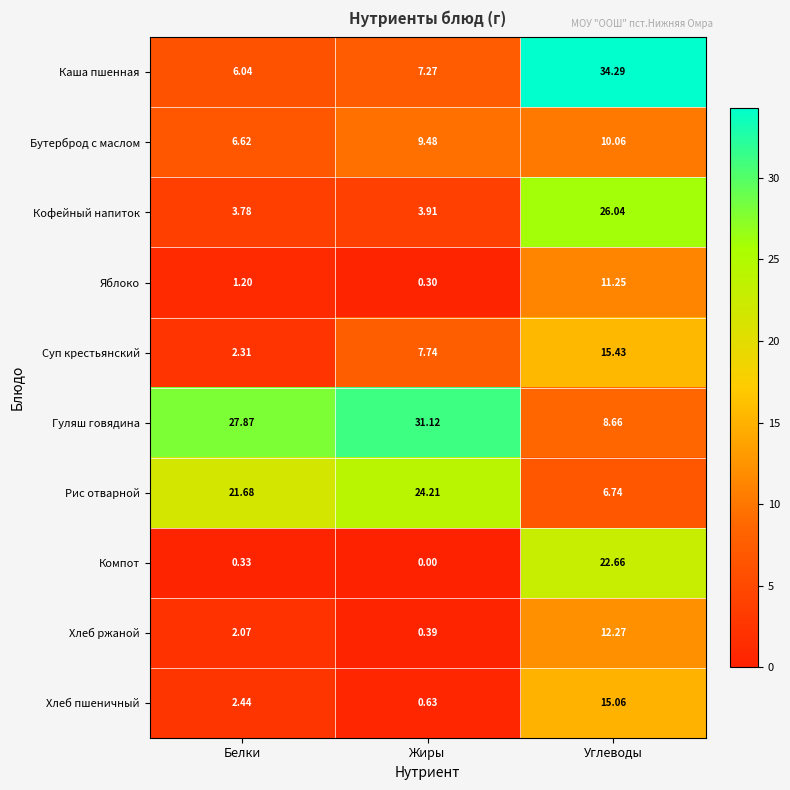

At Белки, list the series in order from largest to smallest.

Гуляш говядина, Рис отварной, Бутерброд с маслом, Каша пшенная, Кофейный напиток, Хлеб пшеничный, Суп крестьянский, Хлеб ржаной, Яблоко, Компот